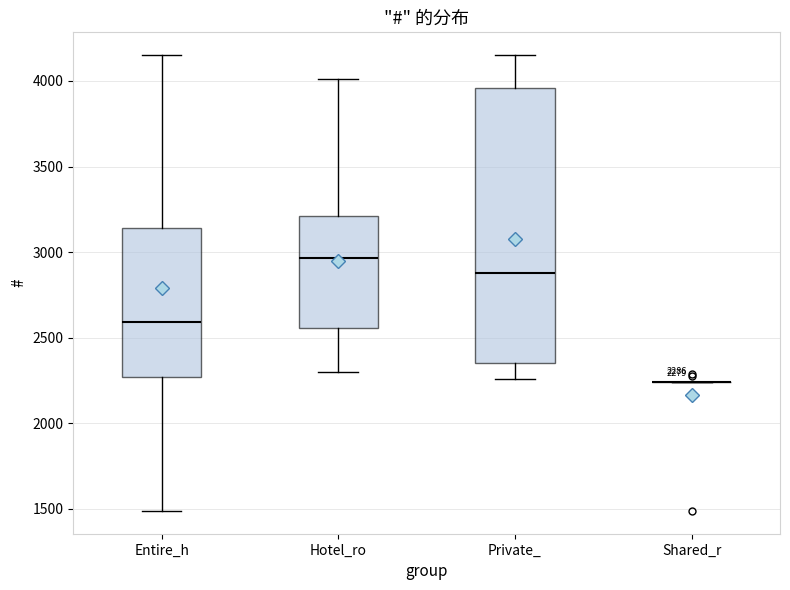

Which box is the tallest, from its lower edge to its upper edge?

Private_